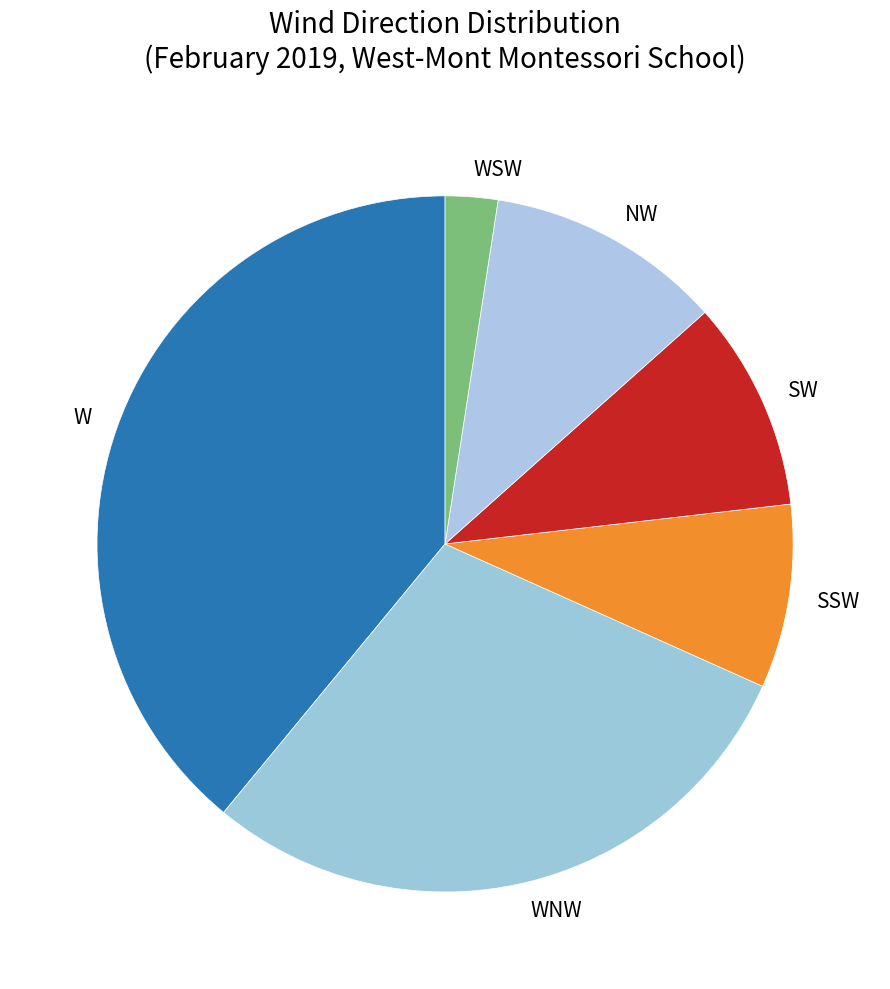

Rank the categories by value from highest to lowest.

W, WNW, NW, SW, SSW, WSW